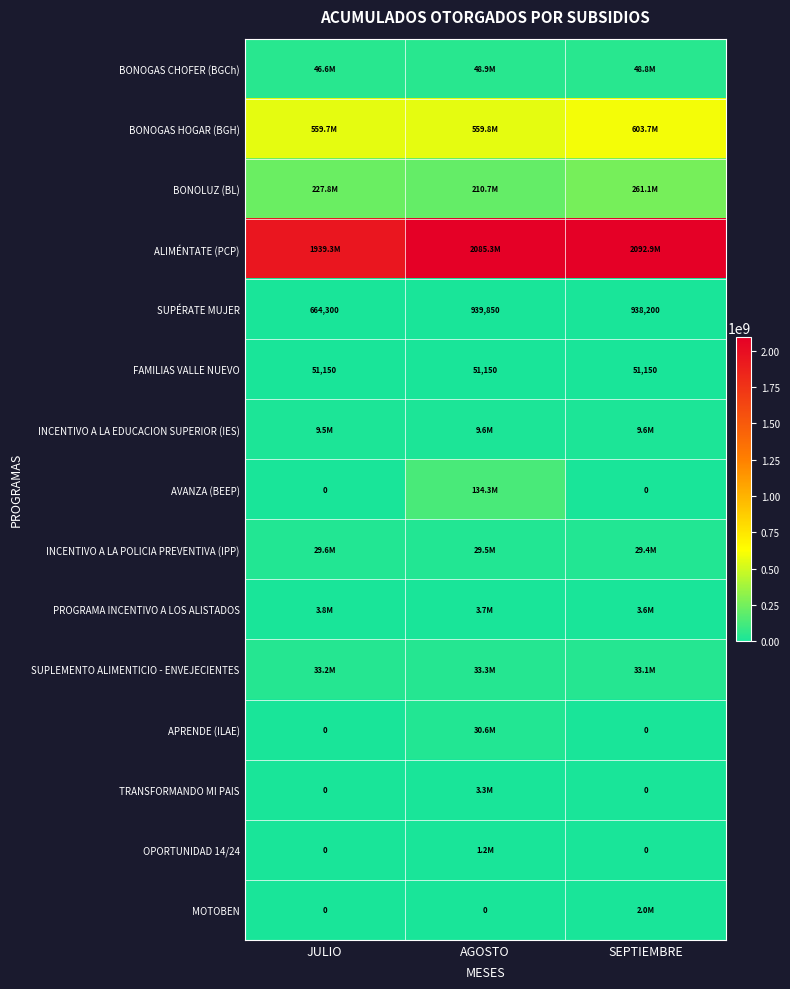

At which label does SUPÉRATE MUJER reach its peak?

AGOSTO